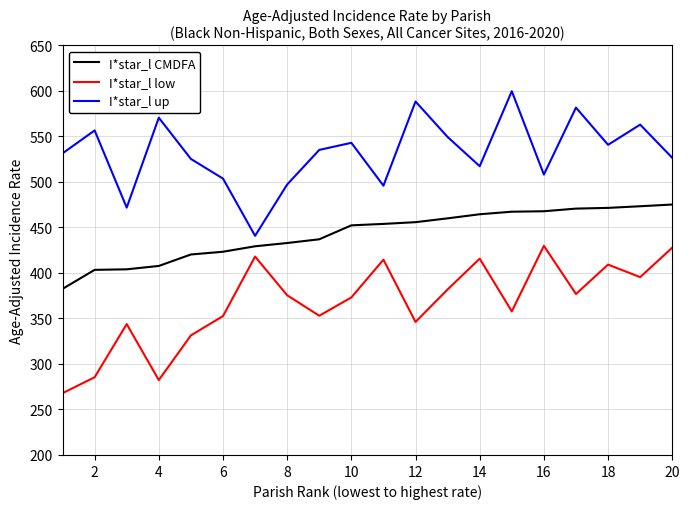

What is the maximum value for I*star_l CMDFA?

475.2